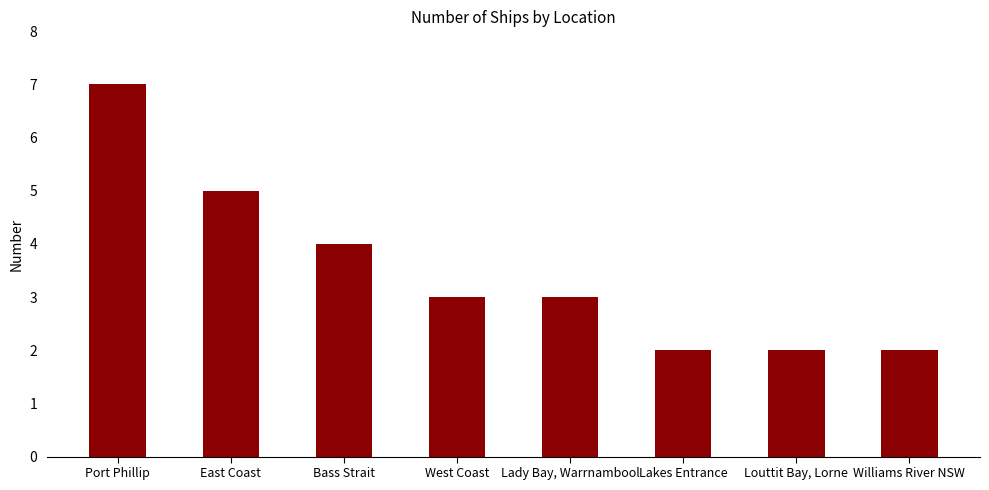

What position from the right is Louttit Bay, Lorne?

2